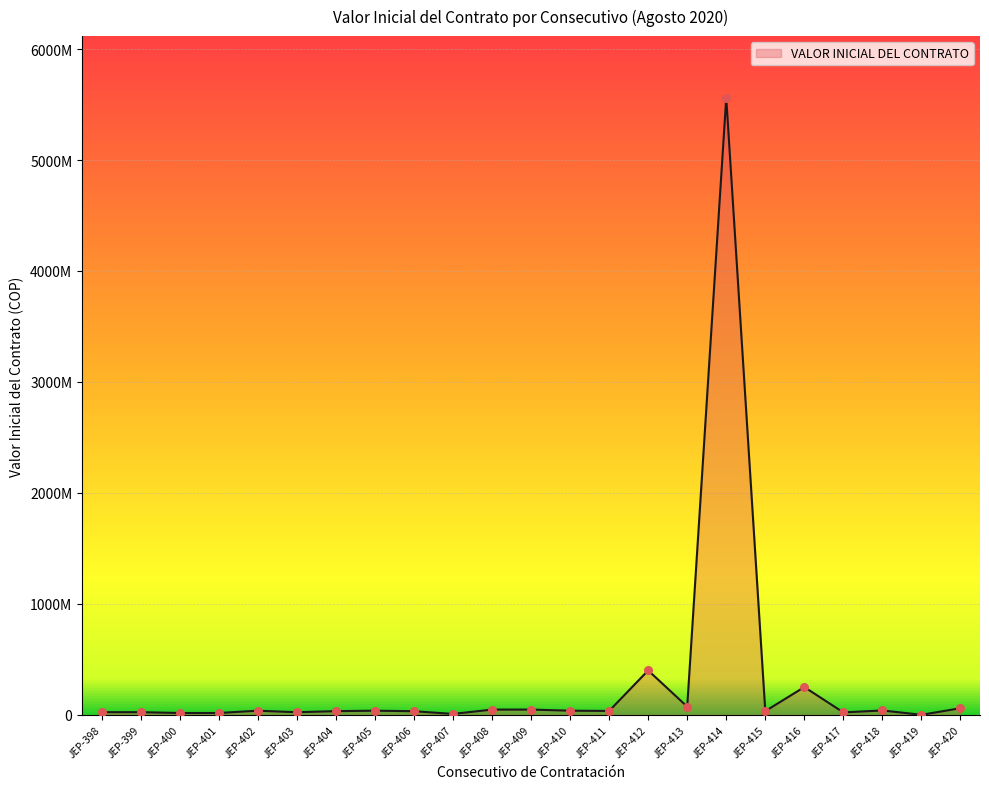

Does the chart have visible grid lines?

Yes